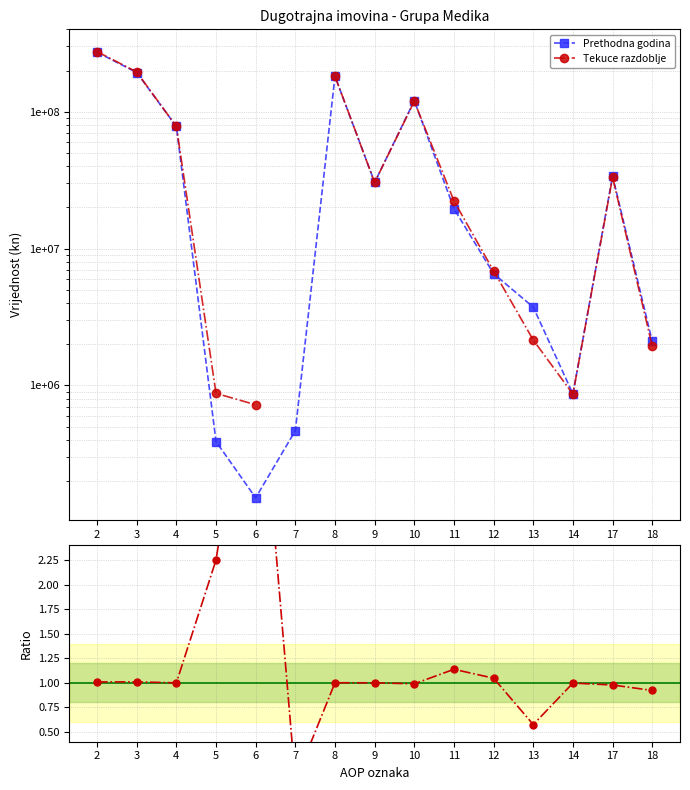

What is the value of the Tekuce razdoblje point at the 10th from the left?

22271093.0